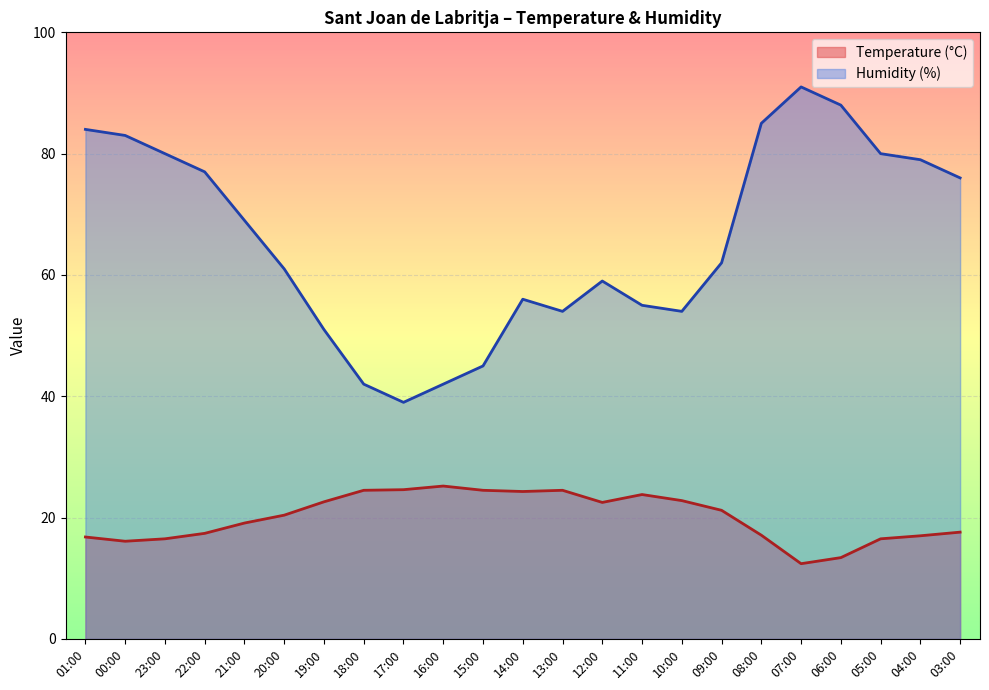

At which category is the sum across all series the highest?

07:00